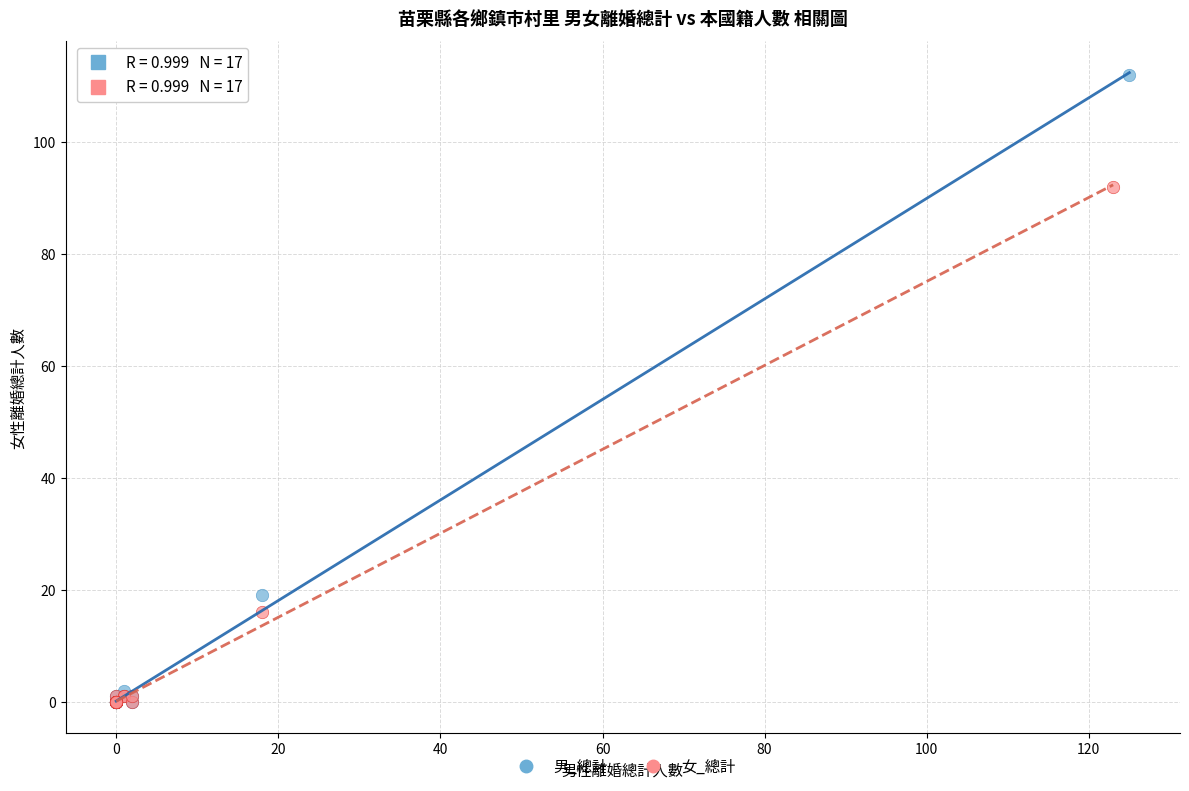

Which series reaches the maximum Y coordinate?

男_總計